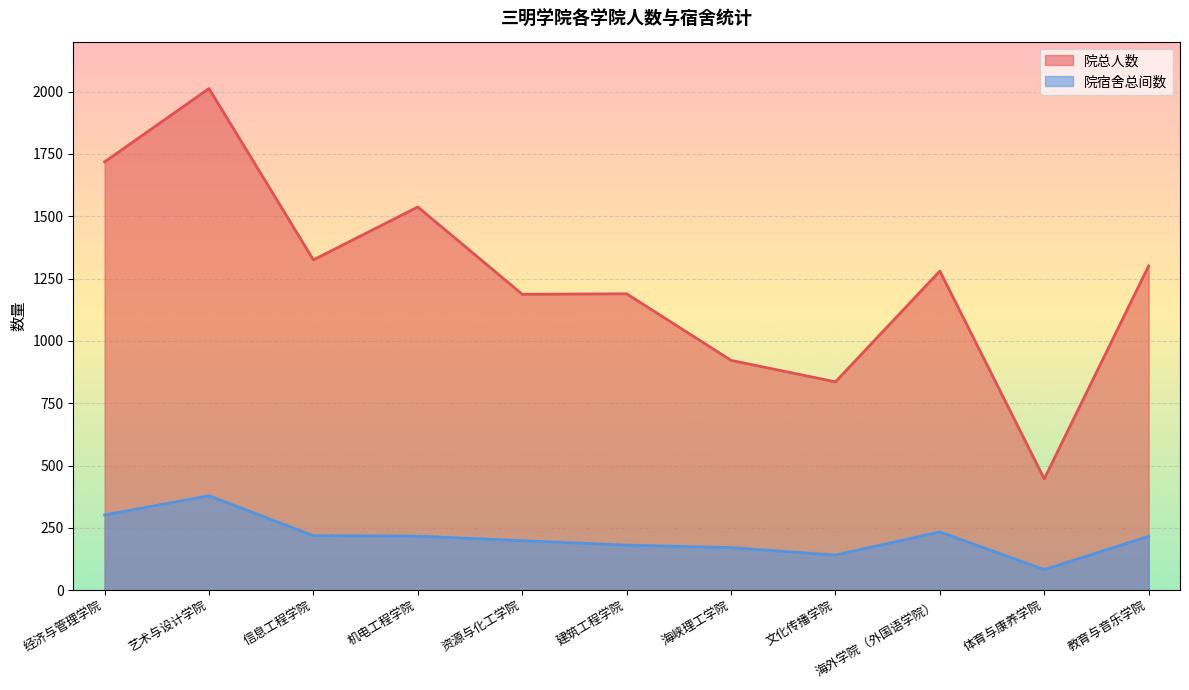

What is the label of the 10th point from the right?

艺术与设计学院